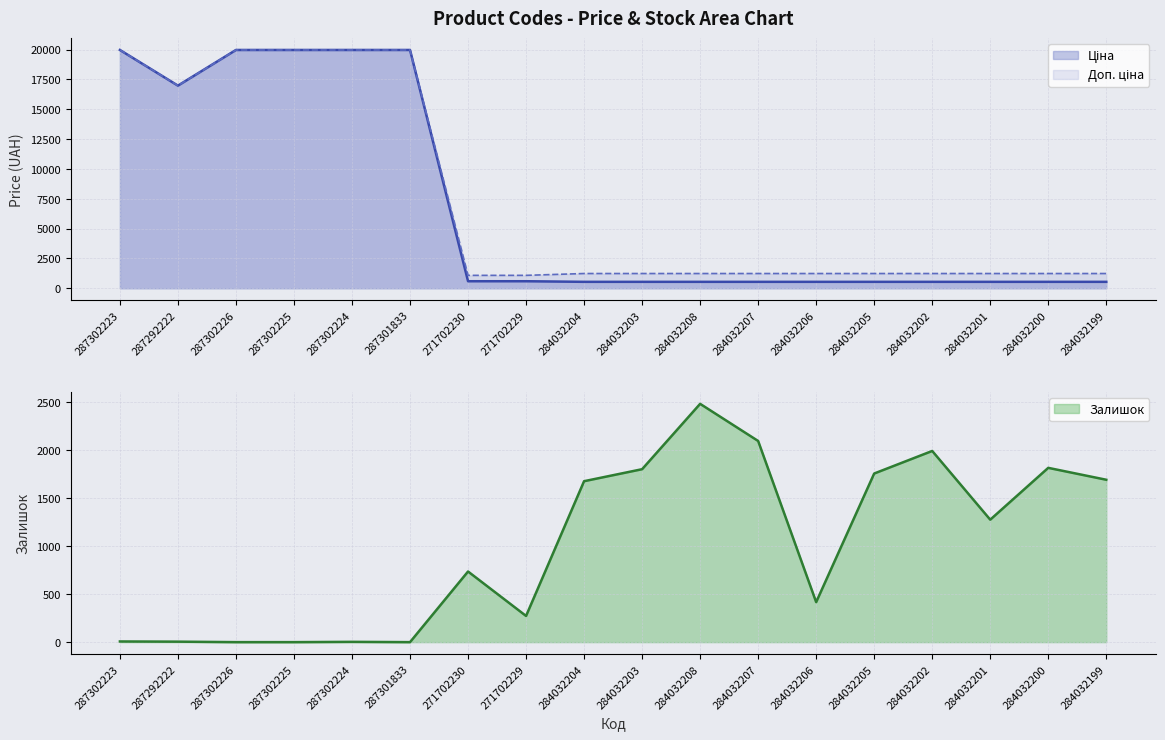

Which series changed the most between 284032208 and 284032200?

Залишок